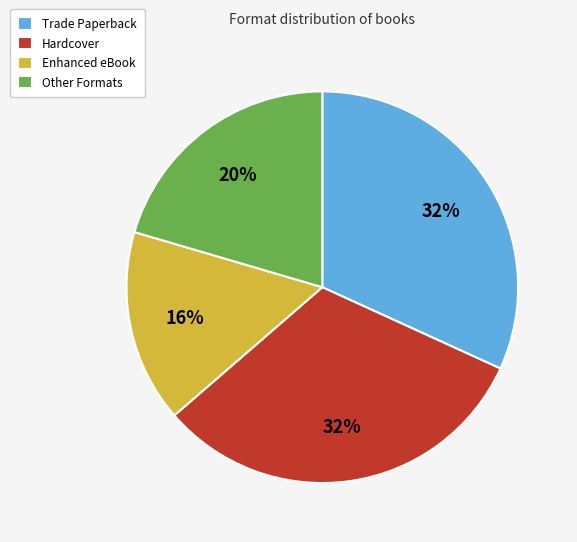

Does Enhanced eBook account for over 50% of the chart?

No